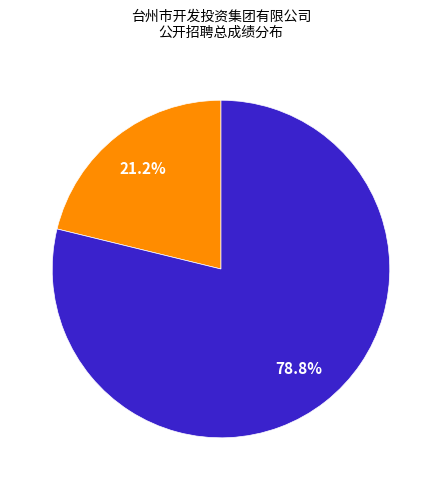

How many slices are in this pie chart?

2